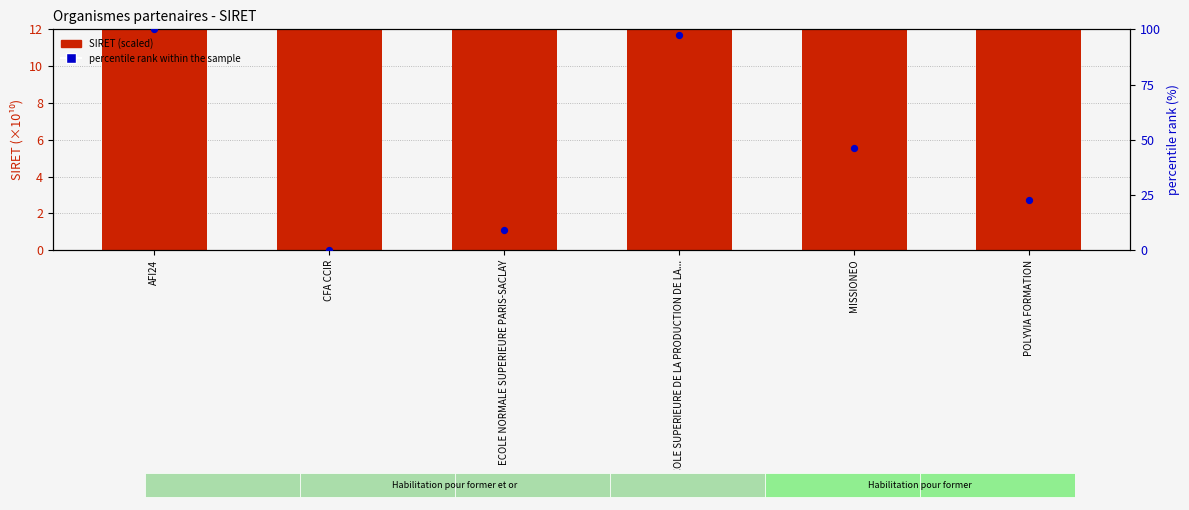

What are all the series names shown in the legend?

SIRET (scaled), percentile rank within the sample